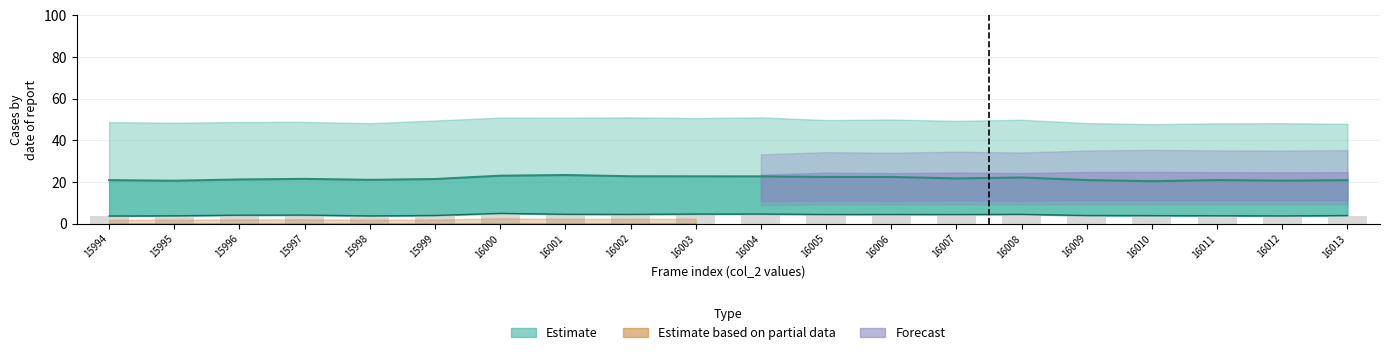

How many data points are above 4?

11